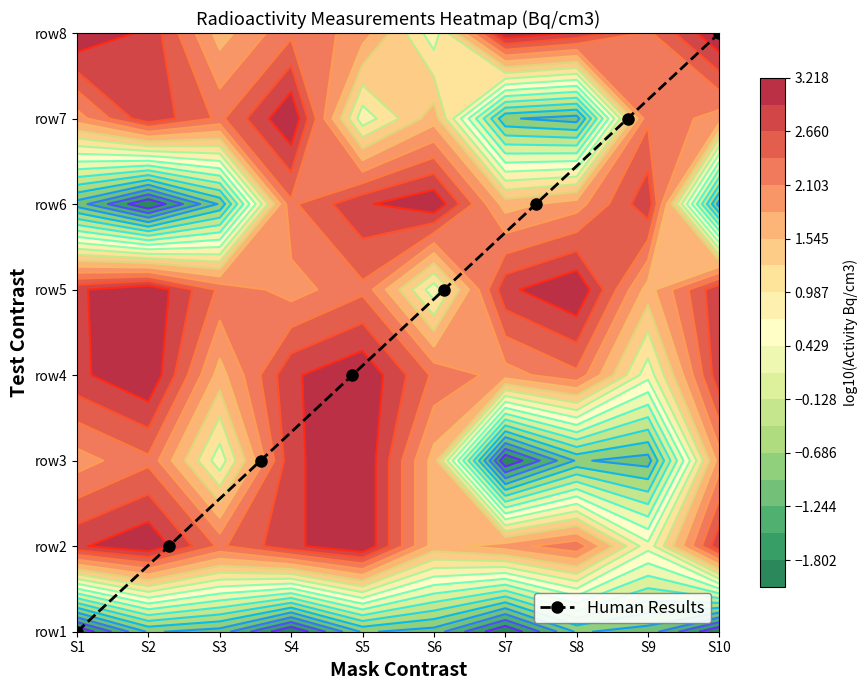

Which label corresponds to the largest value in the chart?

S10